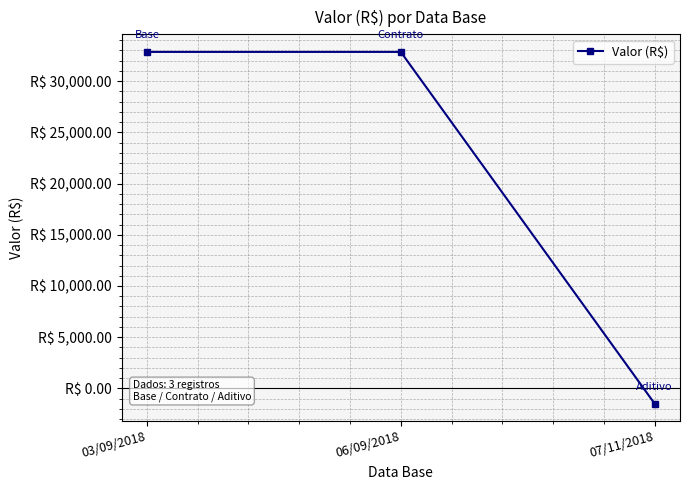

Between 06/09/2018 and 03/09/2018, which is larger?

06/09/2018